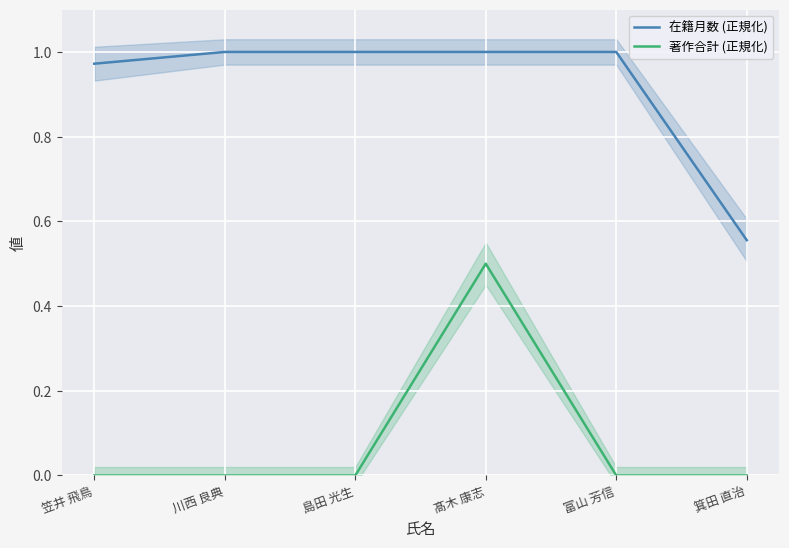

What is the difference between the second highest and minimum values in the 在籍月数 (正規化) series?

0.4